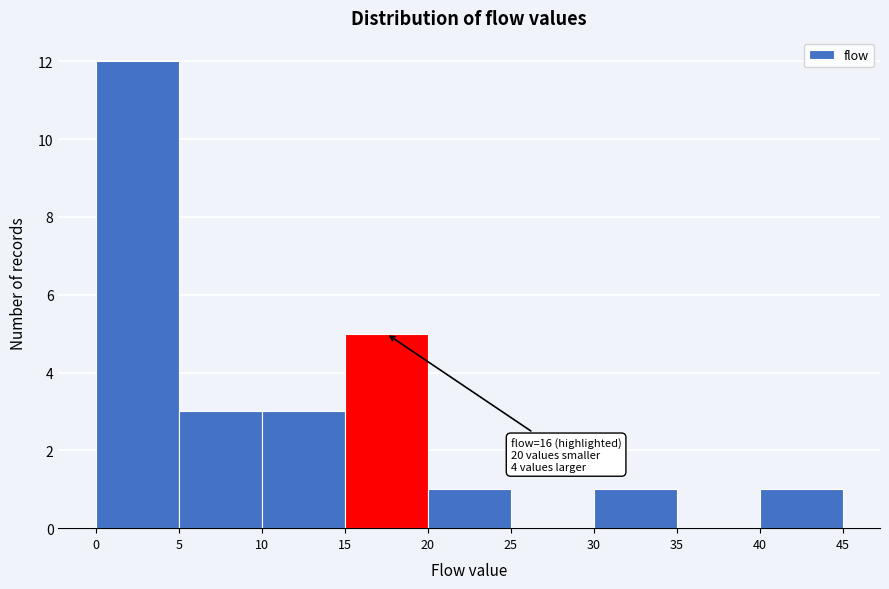

Over which range of the x-axis is the bar tallest?

0 to 5